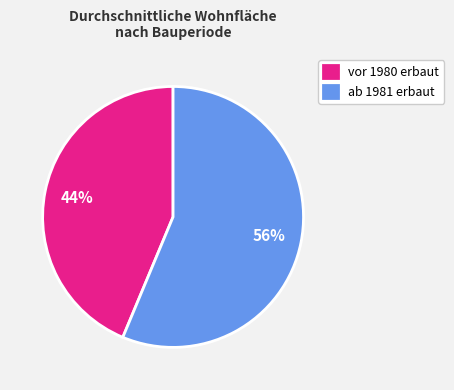

What is the ratio of the value at vor 1980 erbaut to the value at ab 1981 erbaut?

0.8